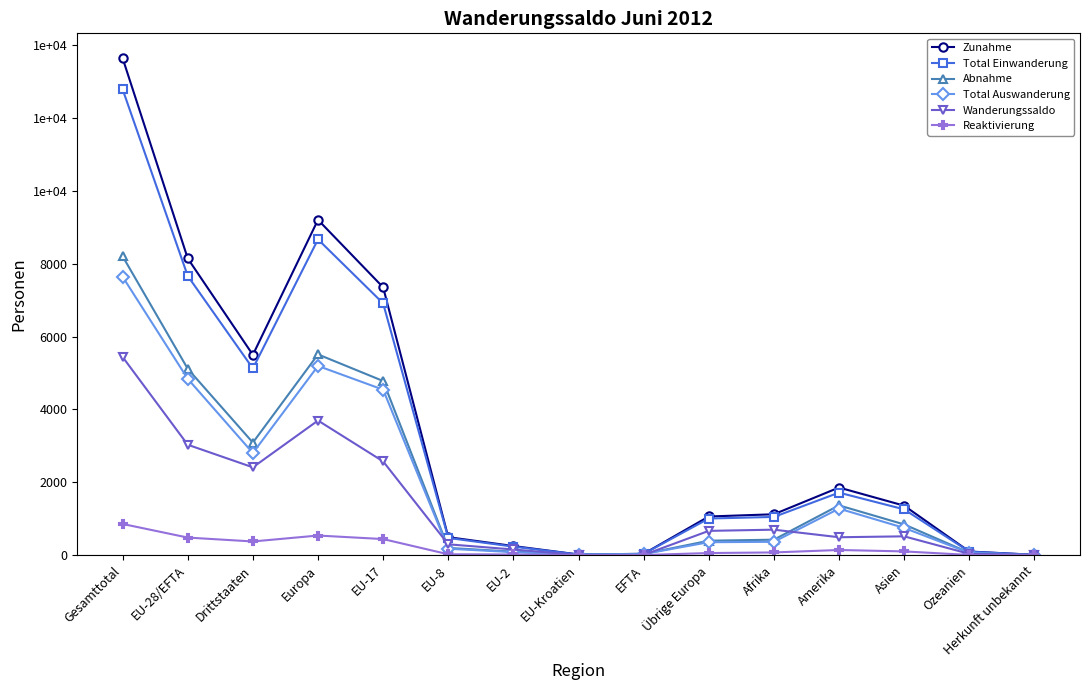

Does the chart have visible grid lines?

No